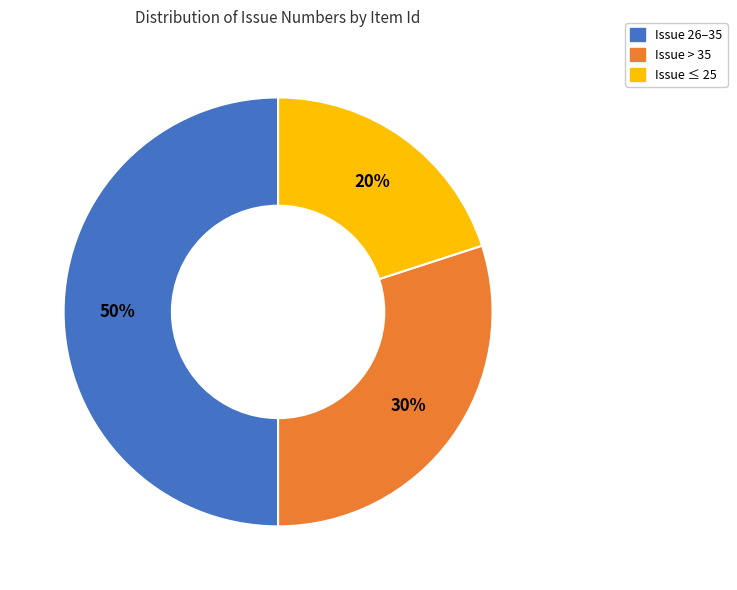

To the nearest percent, what is the difference between the largest and smallest slice percentages?

30%